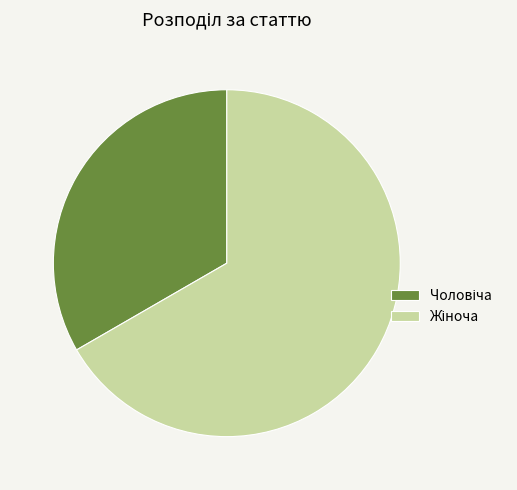

Is there a majority slice in this chart?

Yes